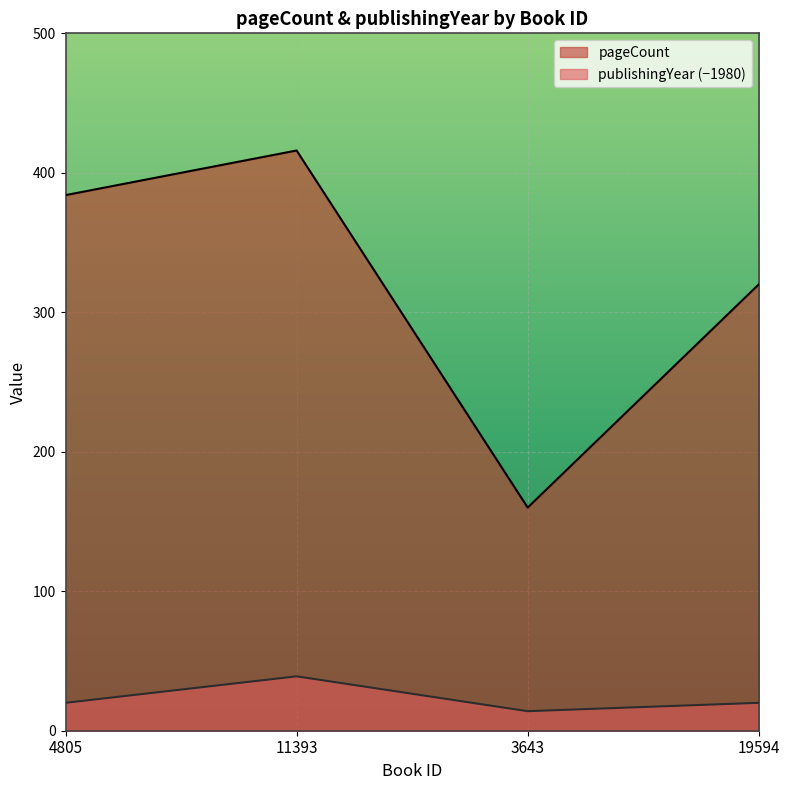

How many values in the pageCount series exceed 384?

1